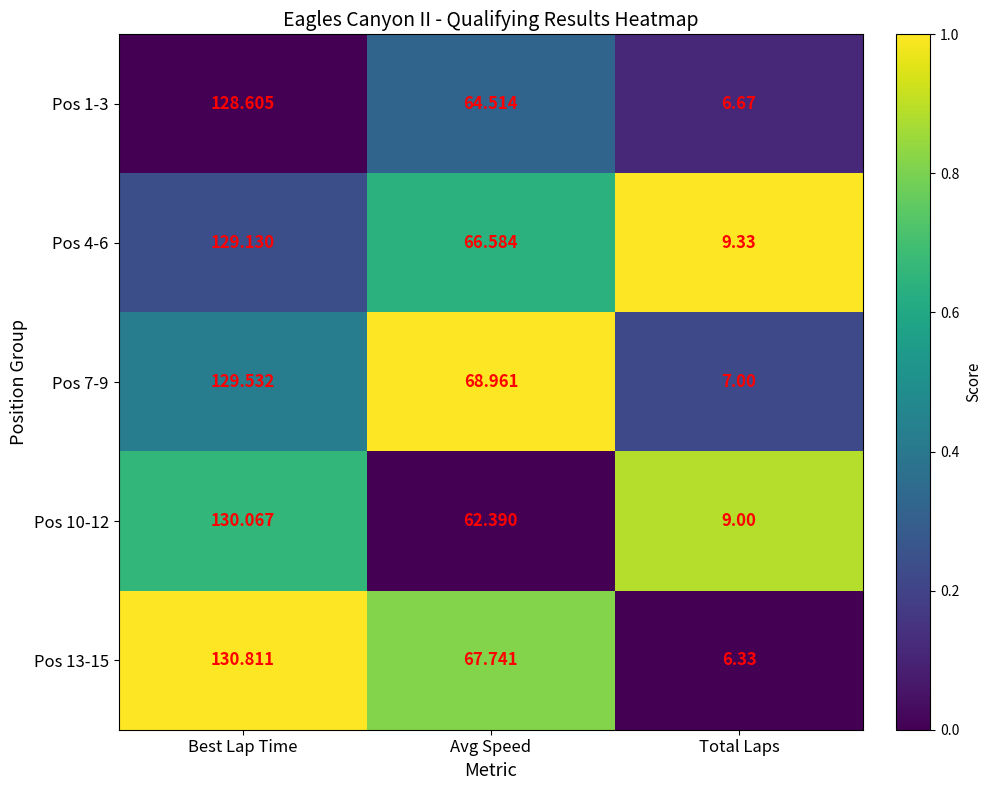

Rank the categories by Pos 1-3 value from lowest to highest.

Total Laps, Avg Speed, Best Lap Time